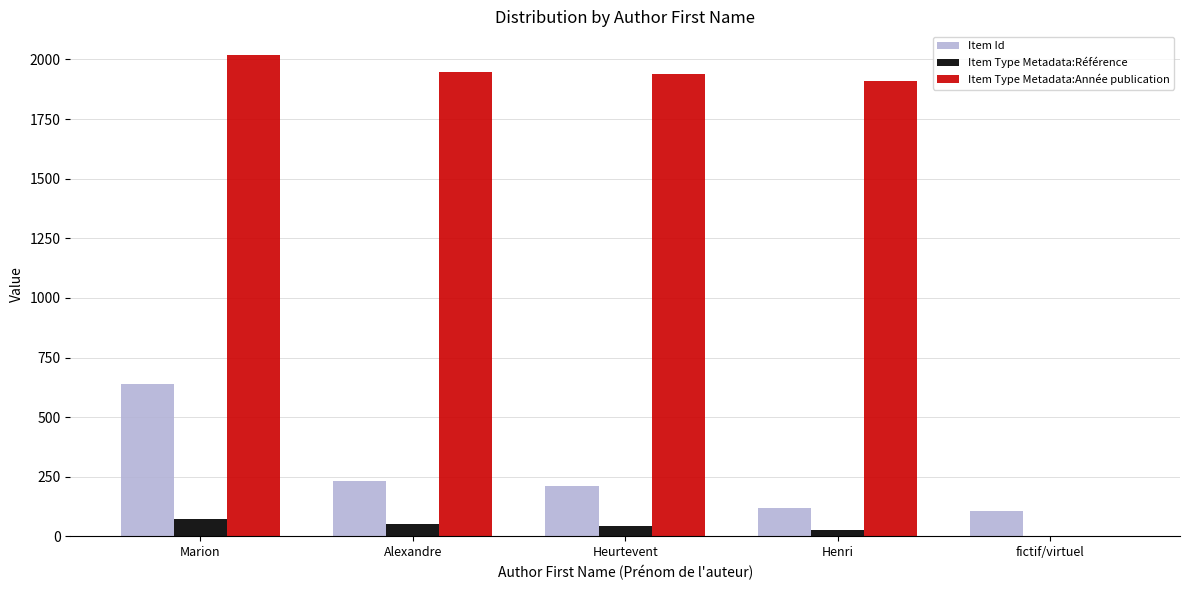

Which series changed the most between Marion and Heurtevent?

Item Id